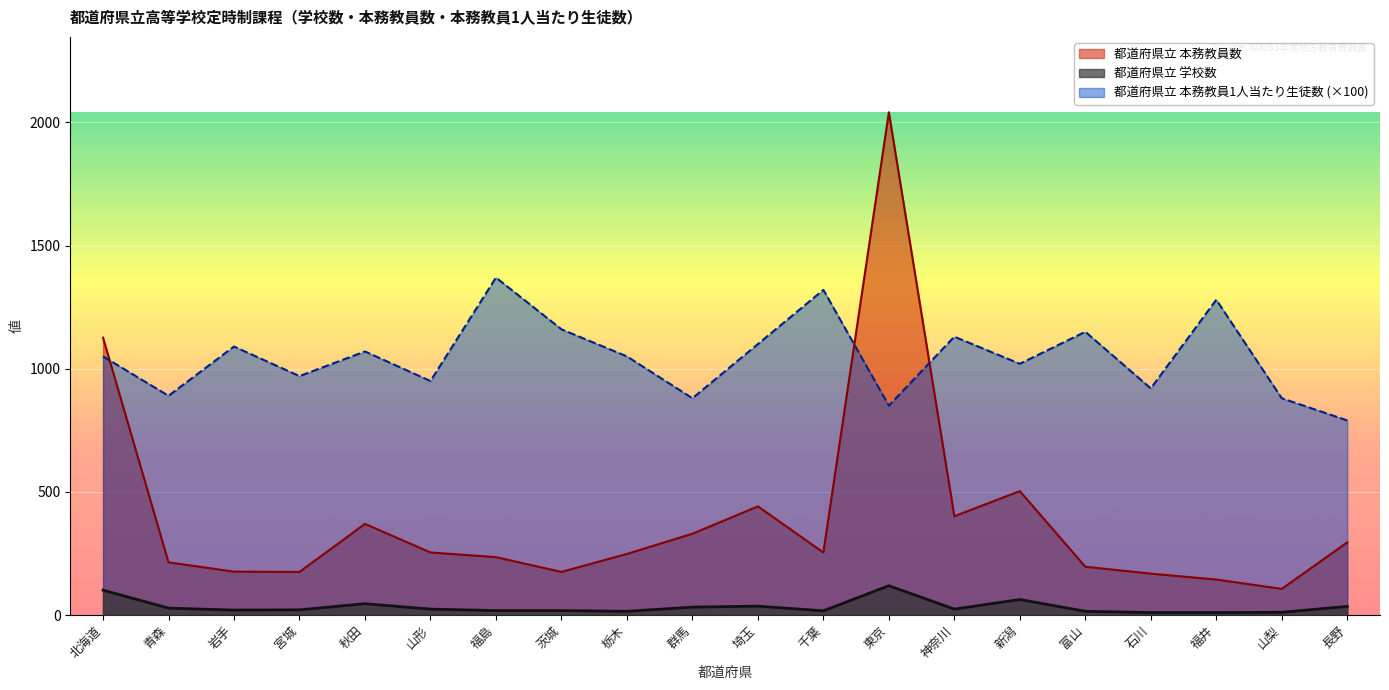

Which series has the widest spread of values?

都道府県立 本務教員数